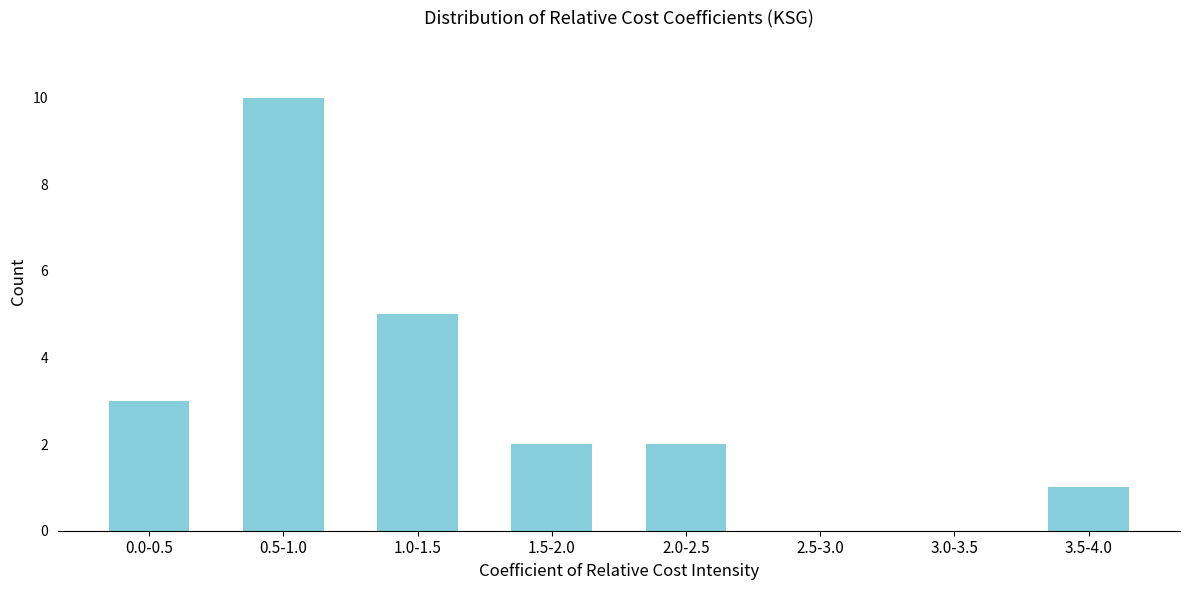

Reading left to right, extract all data points from this chart.

0.0-0.5=3	0.5-1.0=10	1.0-1.5=5	1.5-2.0=2	2.0-2.5=2	2.5-3.0=0	3.0-3.5=0	3.5-4.0=1